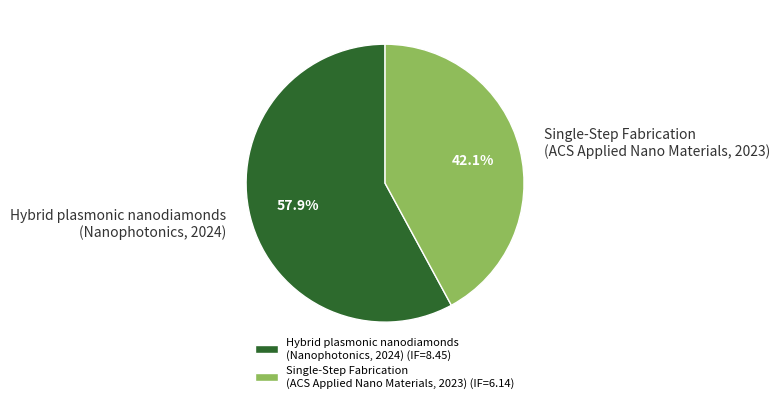

How many segments does this pie chart have?

2